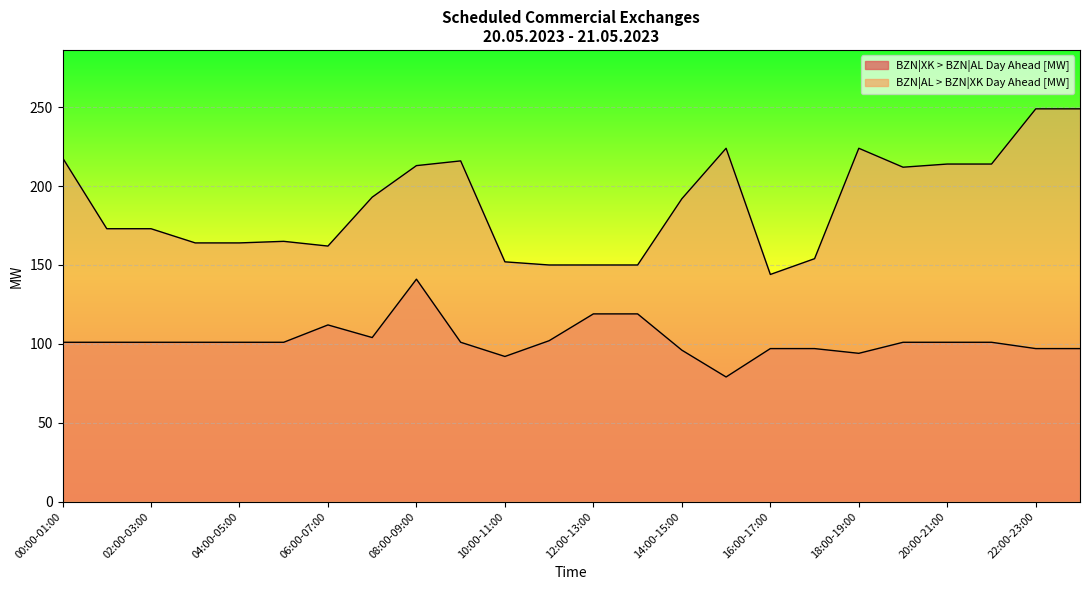

True or false: BZN|AL > BZN|XK Day Ahead [MW] and BZN|XK > BZN|AL Day Ahead [MW] cross at least once.

False